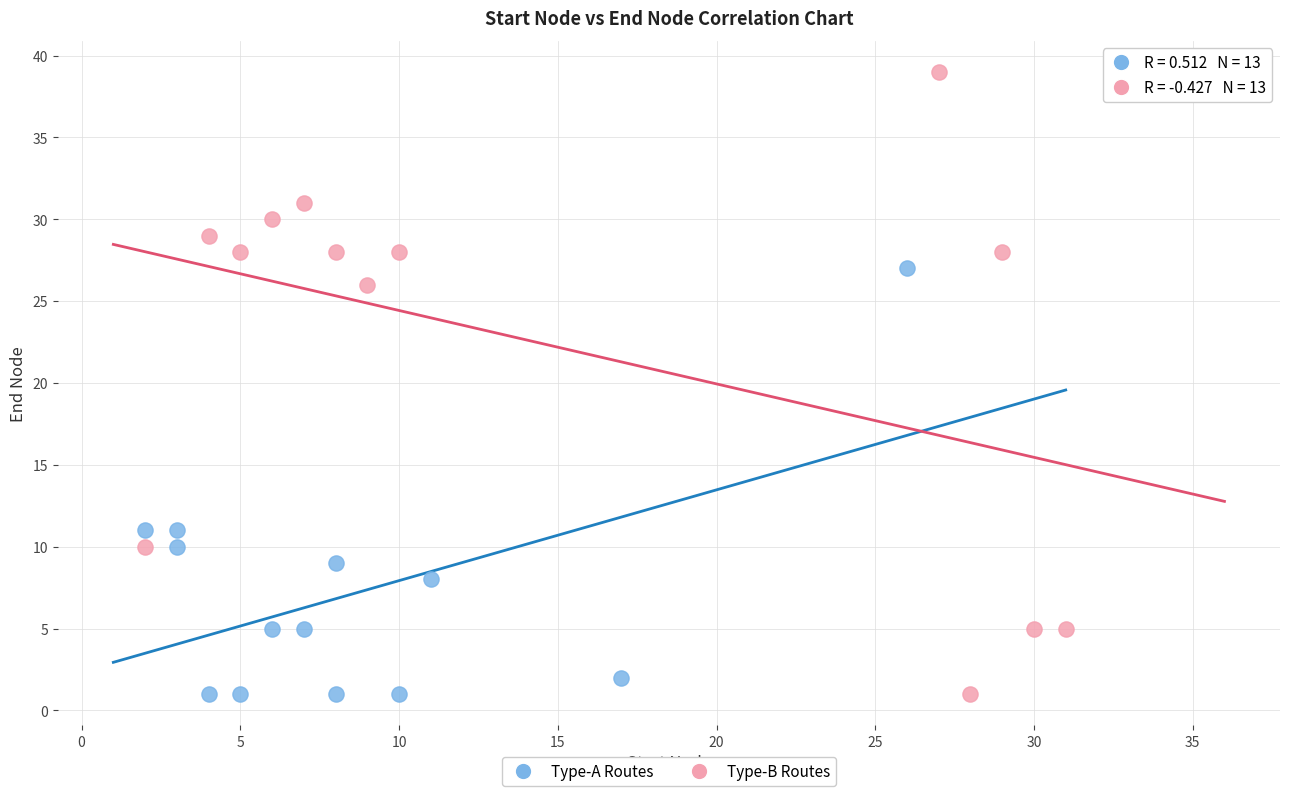

Which series contains the highest Y value?

Type-B Routes